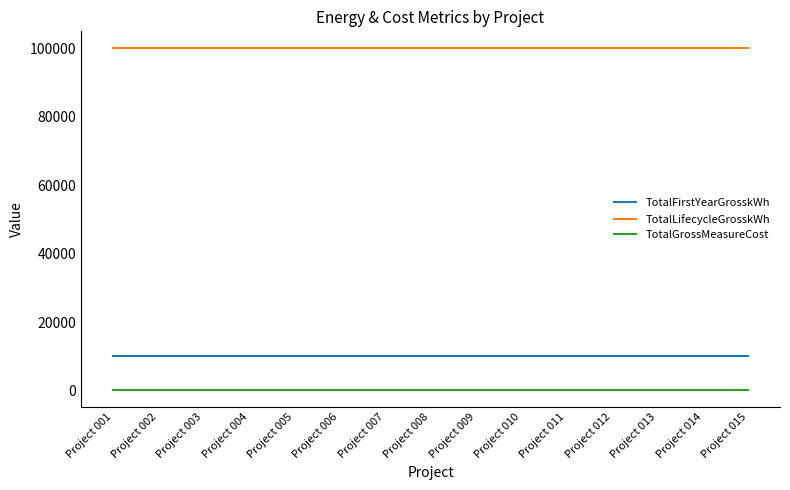

Is the value of TotalFirstYearGrosskWh at Project 008 greater than the value of TotalGrossMeasureCost at Project 004?

Yes